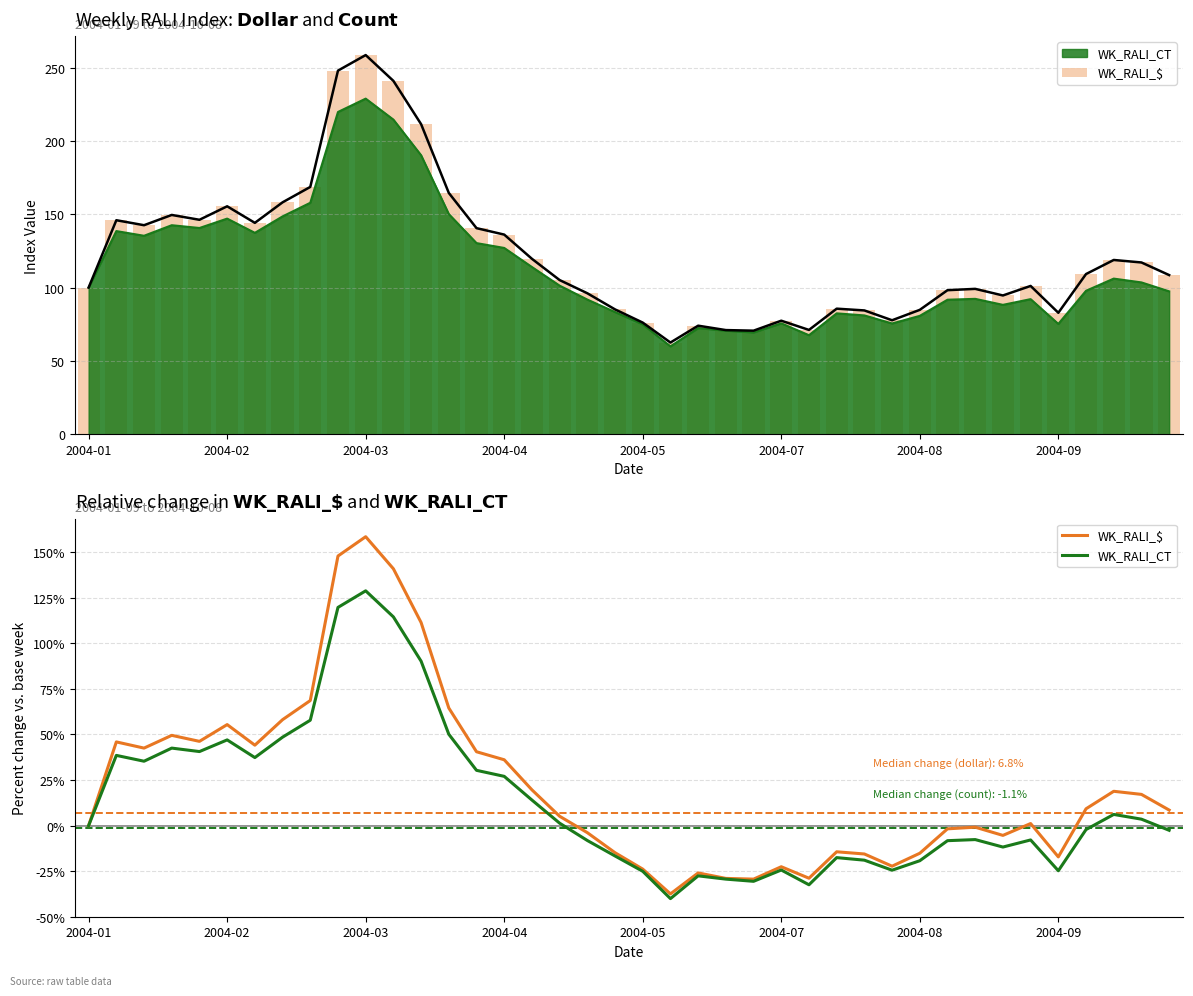

What is the average value of the WK_RALI_$ series?

22.0